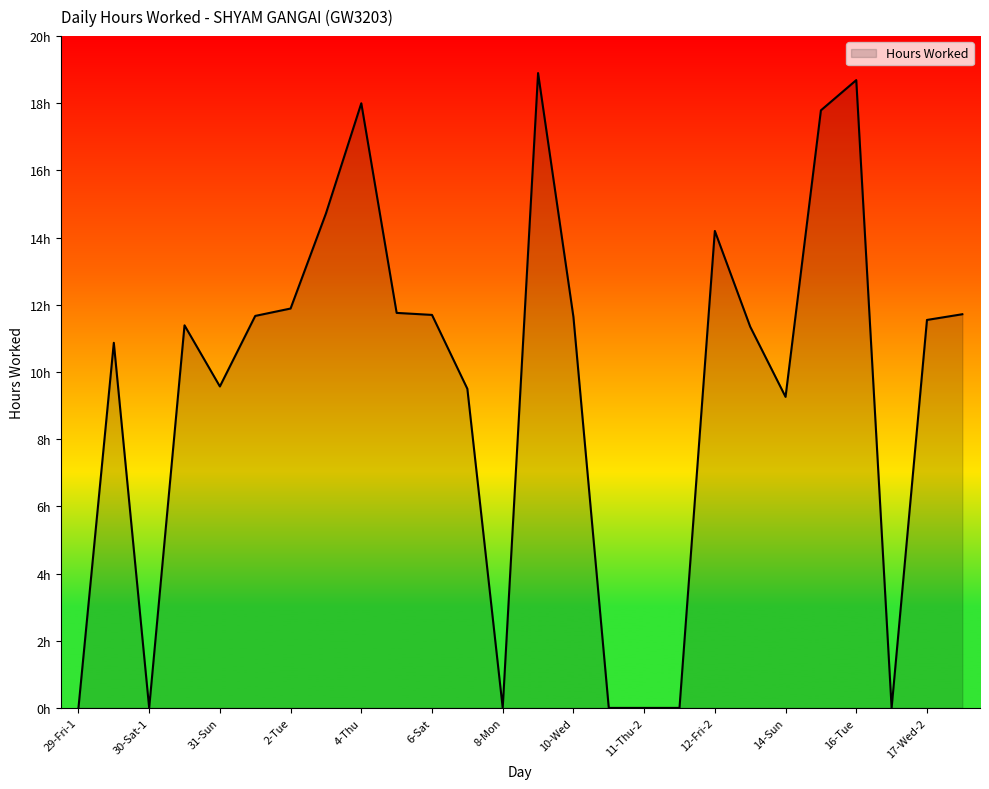

Does the chart display data point markers on the line(s)?

No